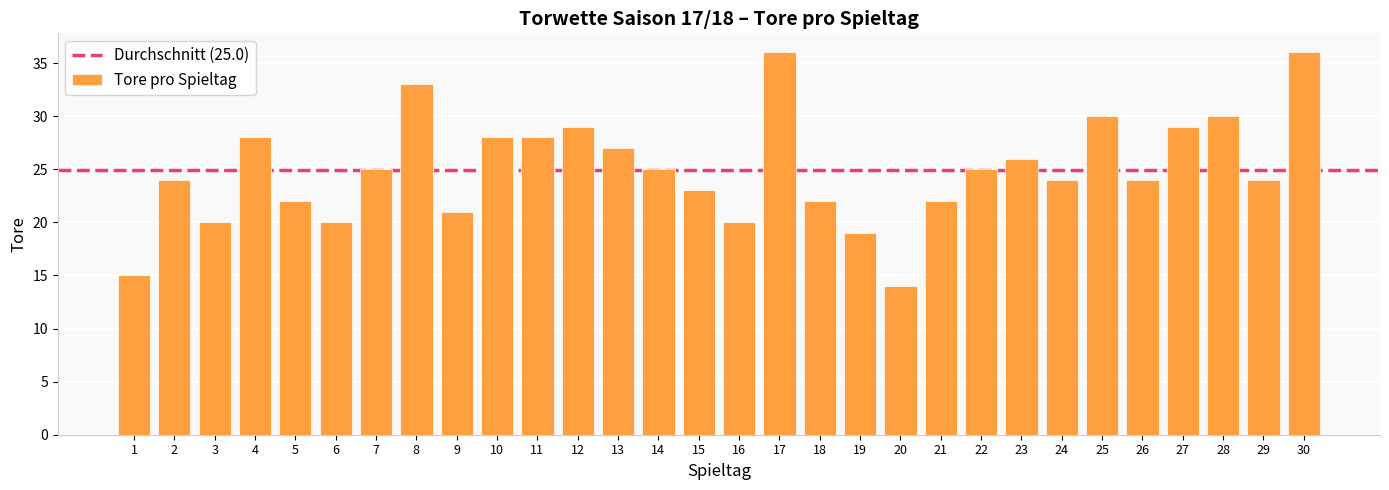

What is the difference between the maximum and minimum values?

22